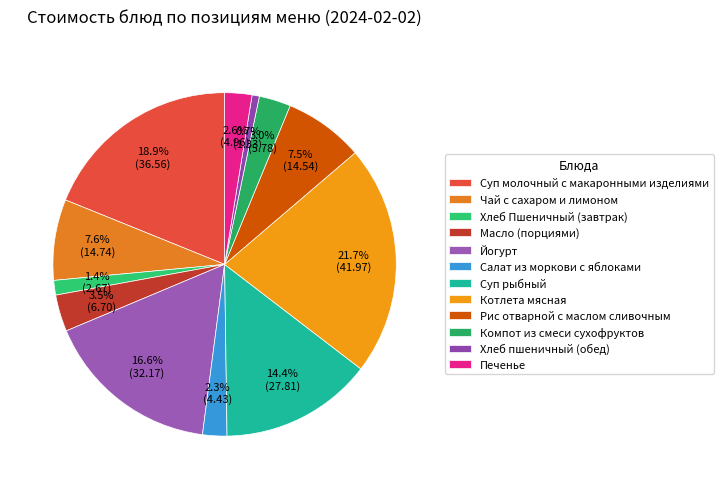

Approximately how many times larger is the value at Рис отварной с маслом сливочным compared to Печенье?

2.9